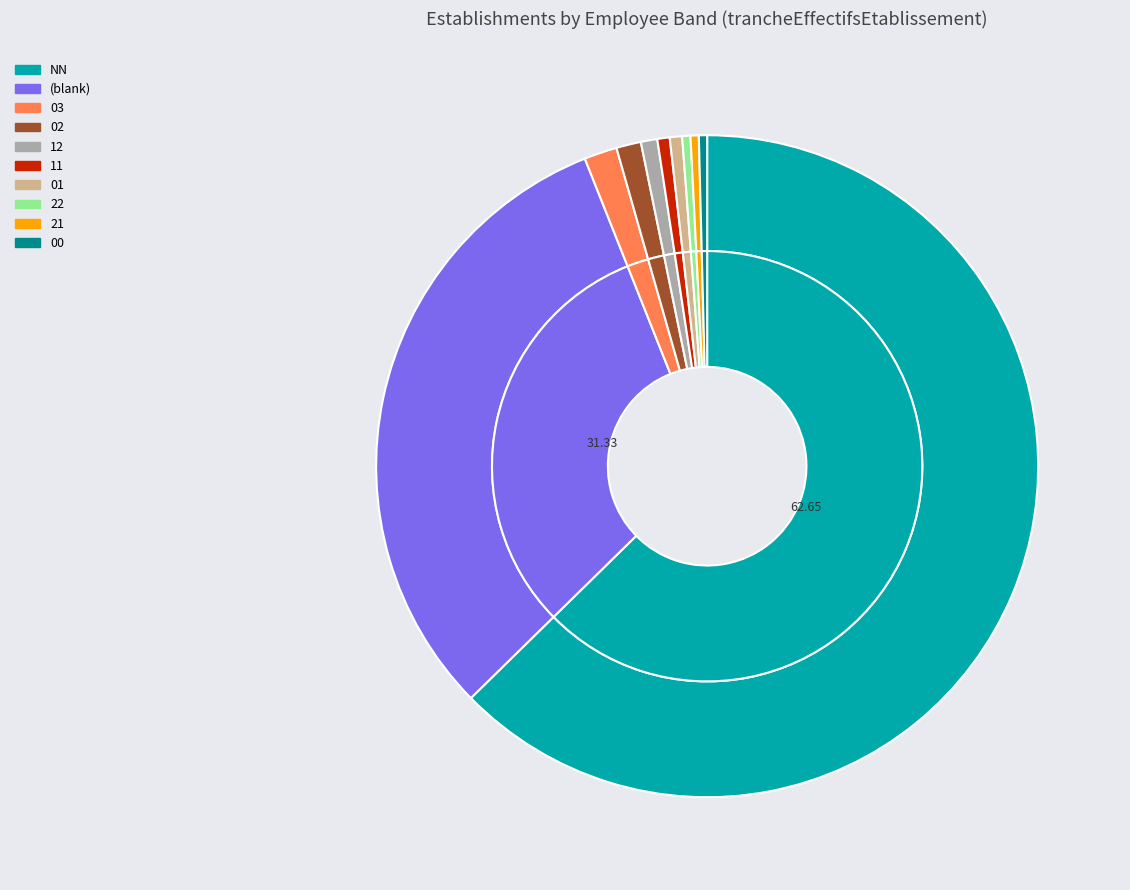

Is it true that  is 46% of the pie?

False